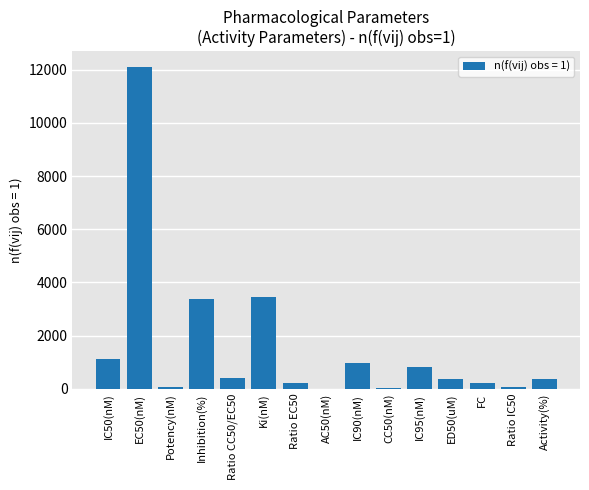

Does the chart contain stacked bars?

No